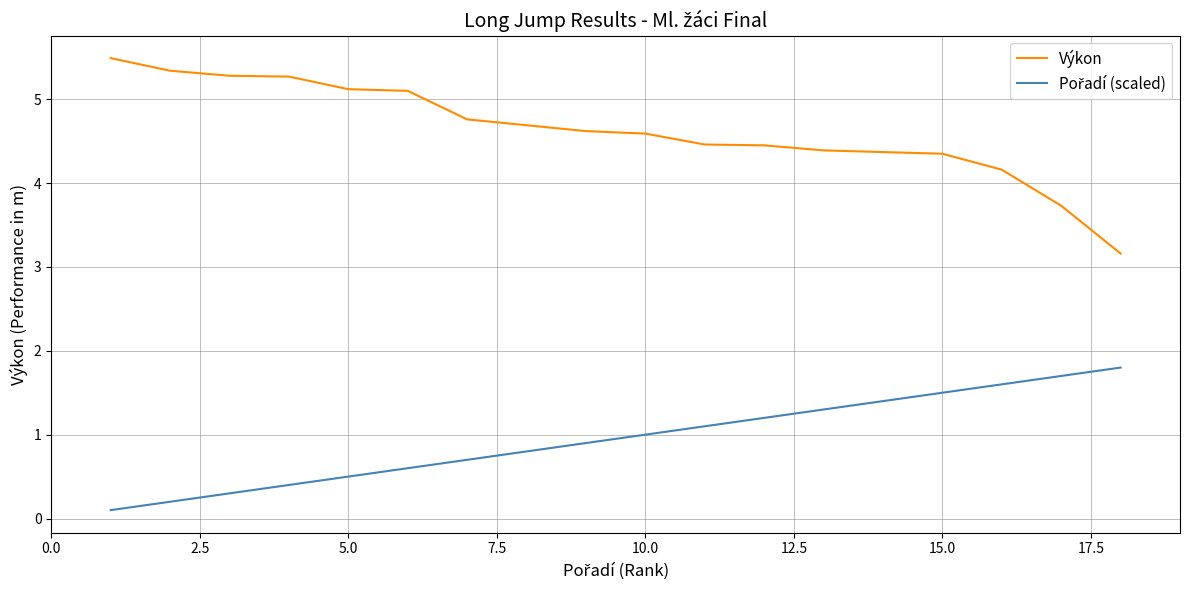

What is the minimum value for Výkon?

3.2